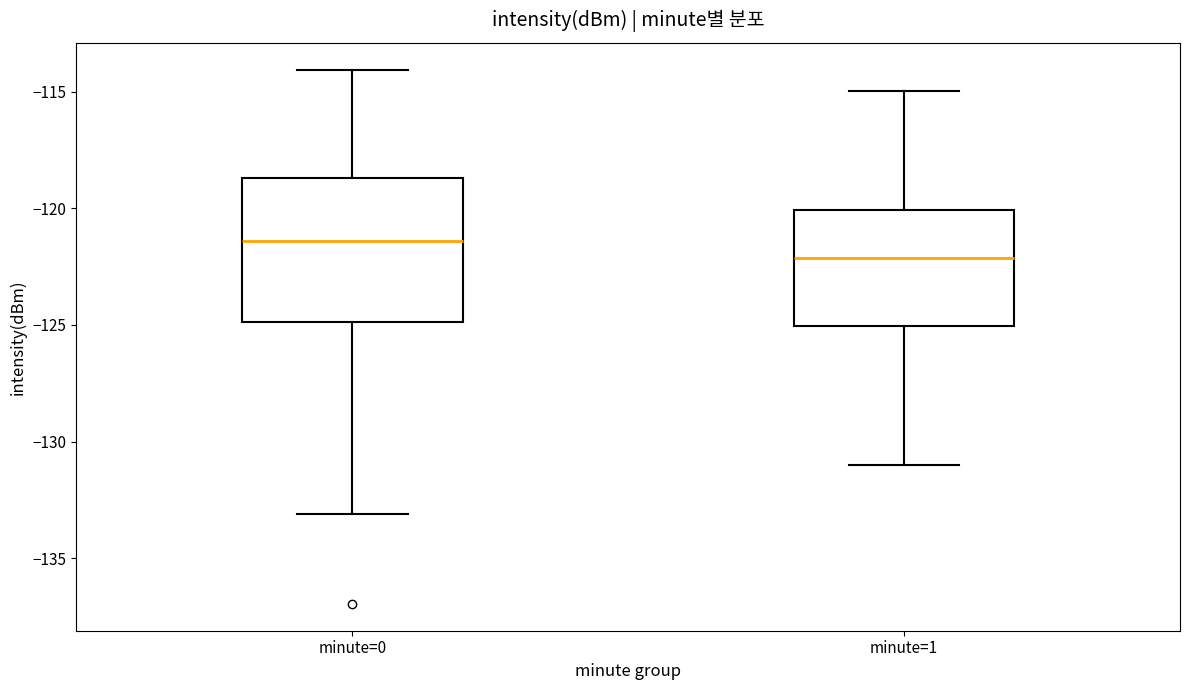

Reading left to right, transcribe this box plot: for each box, give where its median line is, the range the box spans, and where its two whiskers end, as read against the y-axis. The values are not printed on the chart, so give them approximately, as read against the axis.

minute=0: median -121.5, box -125.0 to -118.5, whiskers -133.0 to -114.0
minute=1: median -122.0, box -125.0 to -120.0, whiskers -131.0 to -115.0